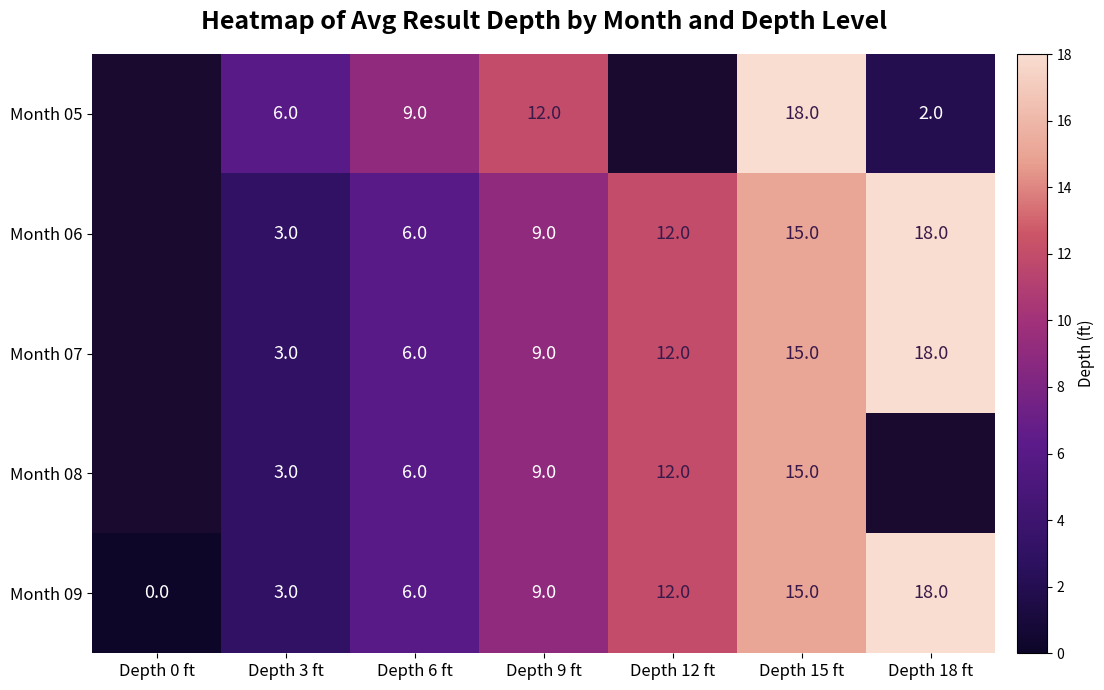

How many categories are shown in the chart?

7